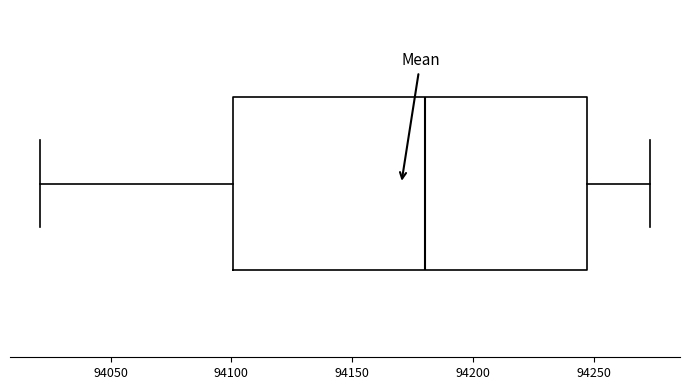

Where does the right whisker of the box end on the x-axis? The values are not printed on the chart, so give them approximately, as read against the axis.

94275